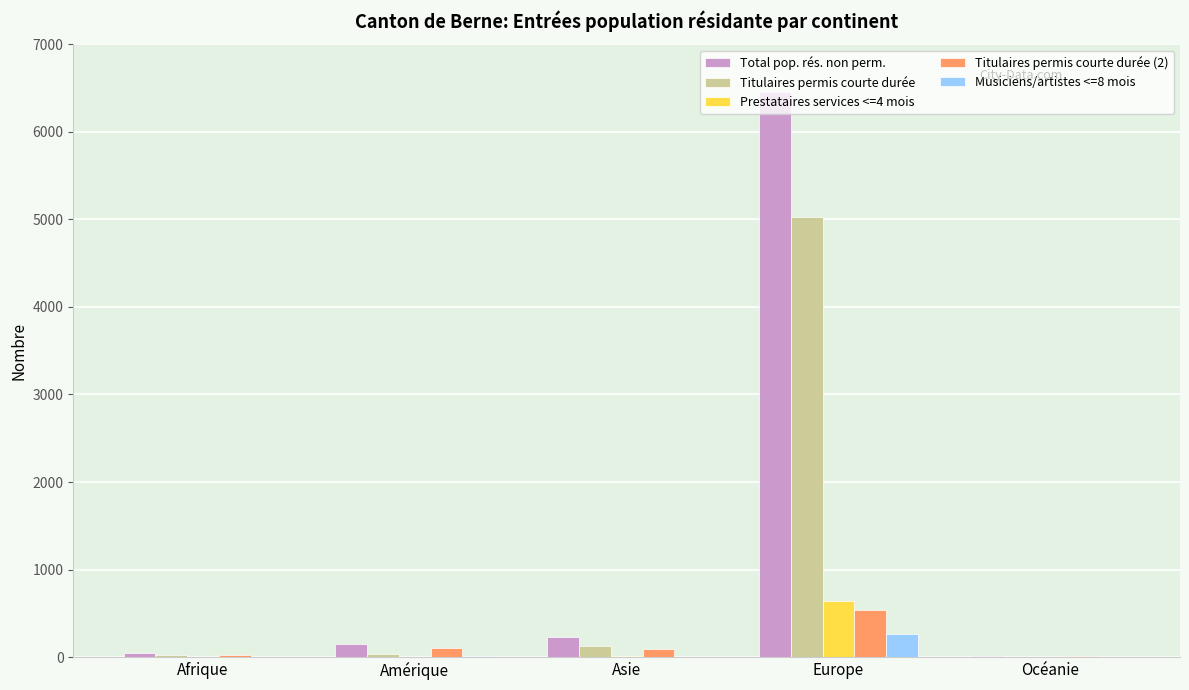

How many groups of bars are there?

5